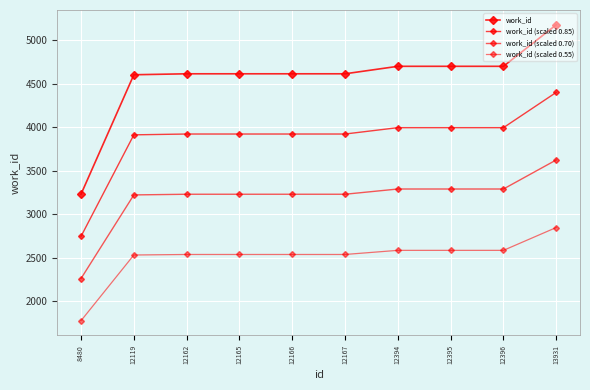

List the series in order of their overall mean, highest first.

work_id, work_id (scaled 0.85), work_id (scaled 0.70), work_id (scaled 0.55)